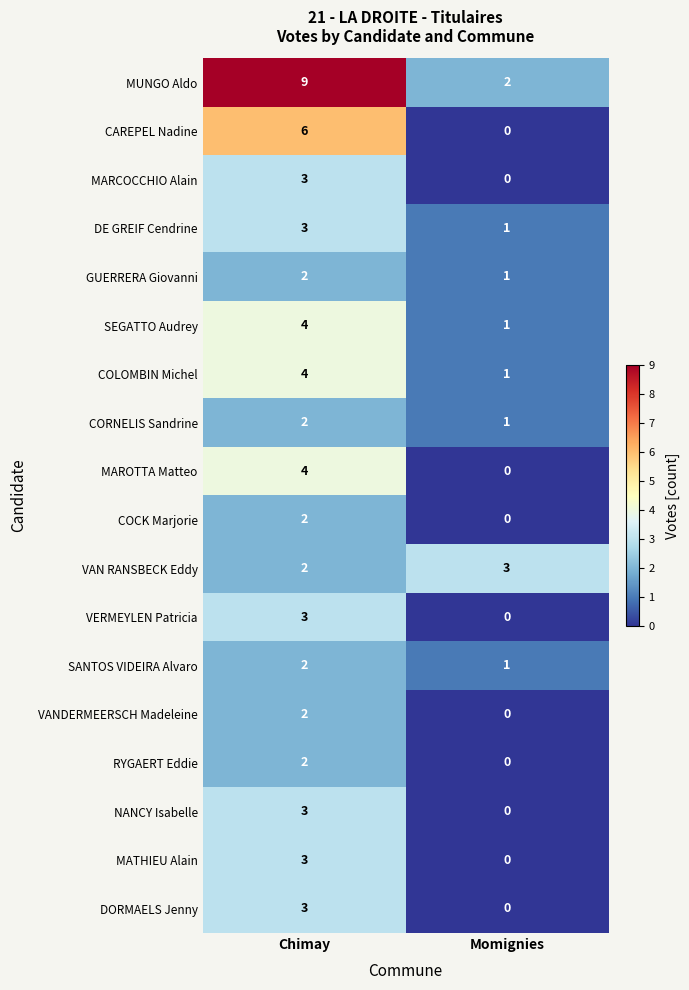

Rank the categories by COCK Marjorie value from lowest to highest.

Momignies, Chimay